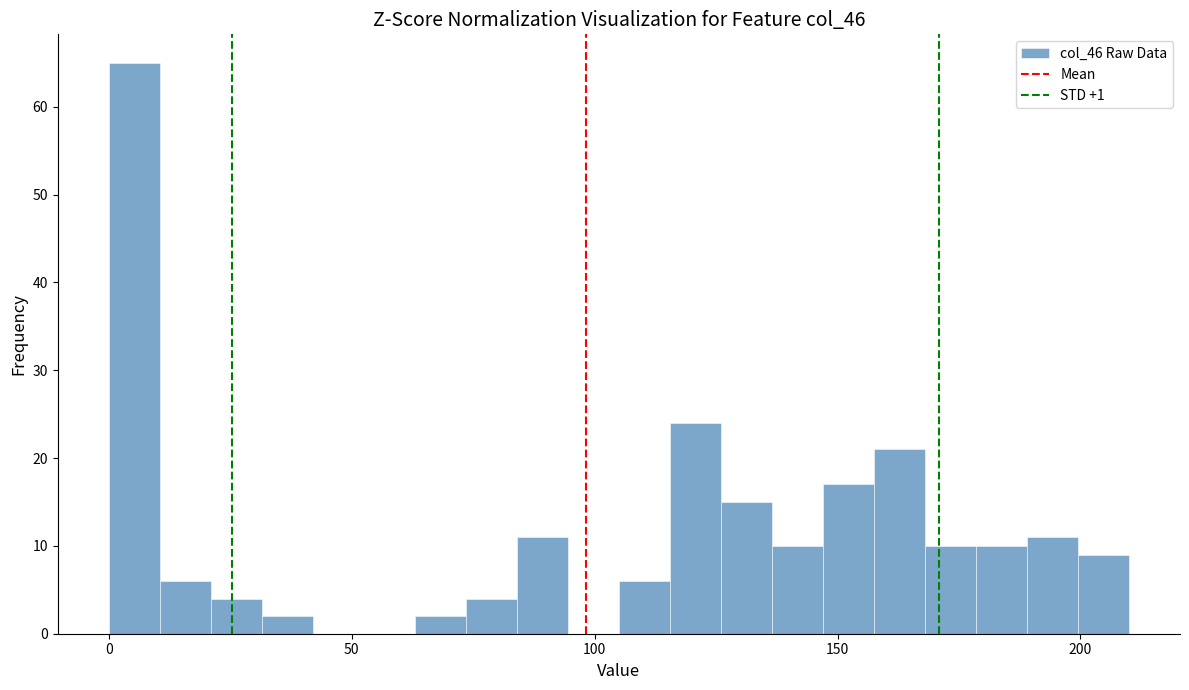

Read against the x-axis, roughly where is the centre of the tallest bar?

5